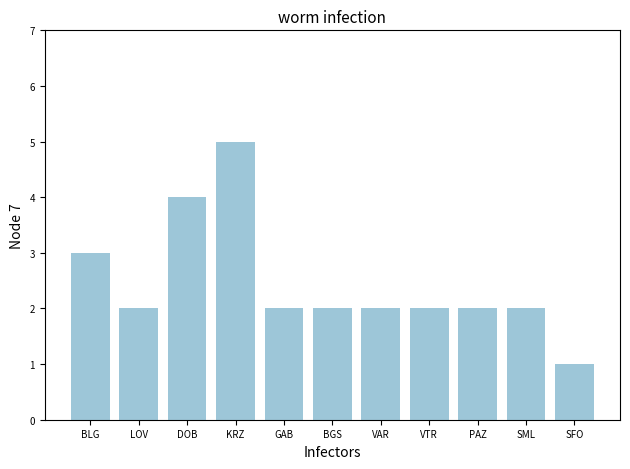

What is the difference between the maximum and minimum values?

4